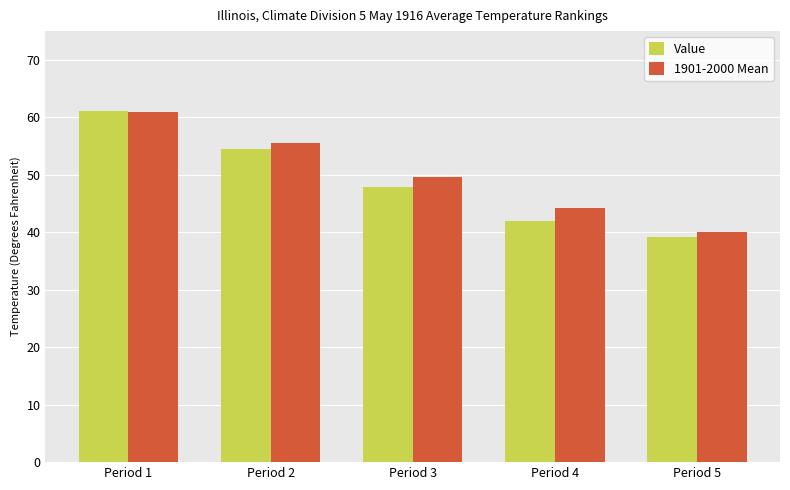

Reading left to right, what are all the values shown in this chart?

Value: 61.1	54.5	47.9	42.0	39.1
1901-2000 Mean: 61.0	55.5	49.7	44.2	40.1